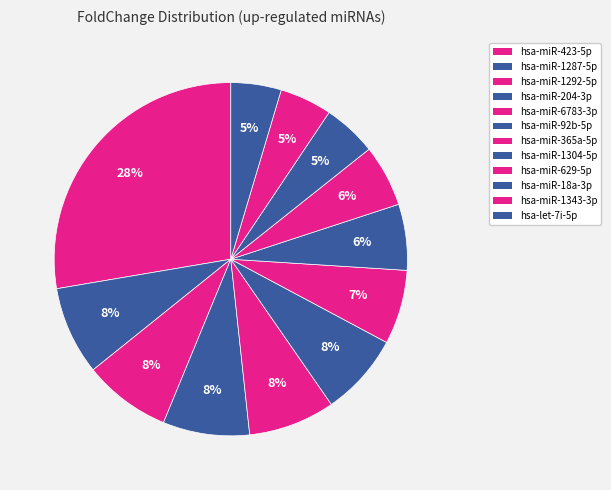

Is hsa-miR-1304-5p the majority of the pie?

No